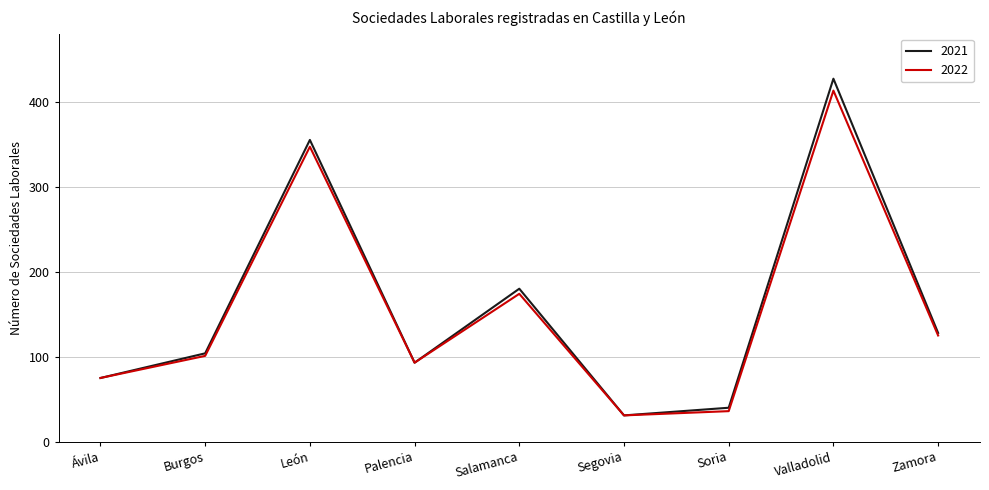

The 2021 series shows 763 at Valladolid. True or false?

False